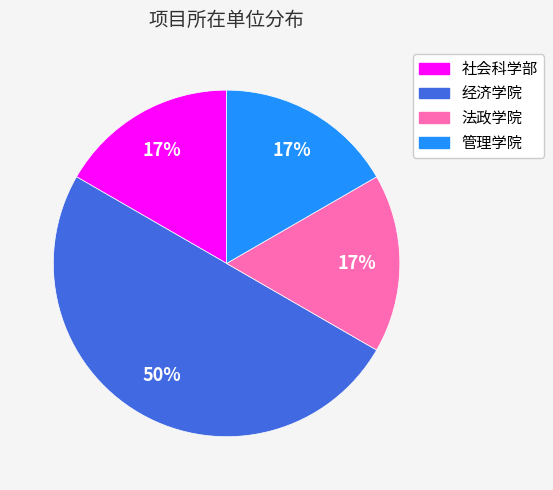

How many slices are in this pie chart?

4